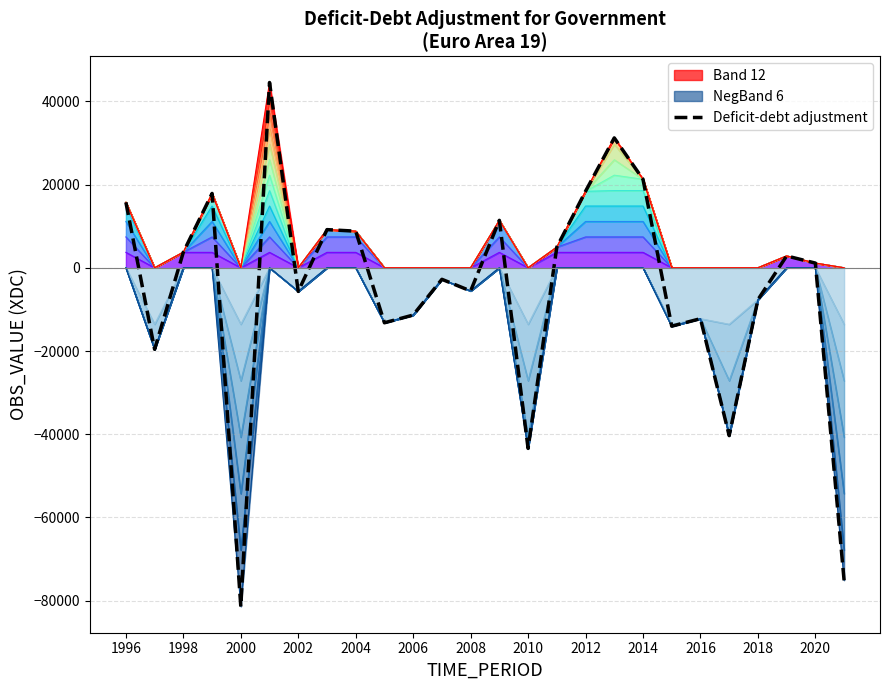

What is the highest value of the Deficit-debt adjustment series?

44530.5